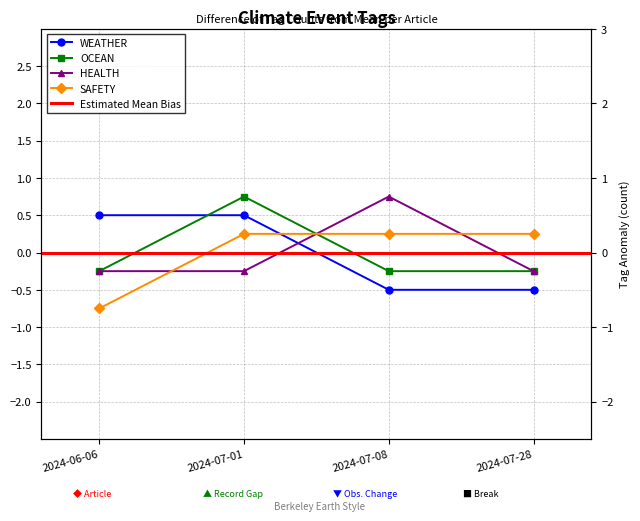

What is the label of the 3rd point from the left?

2024-07-08